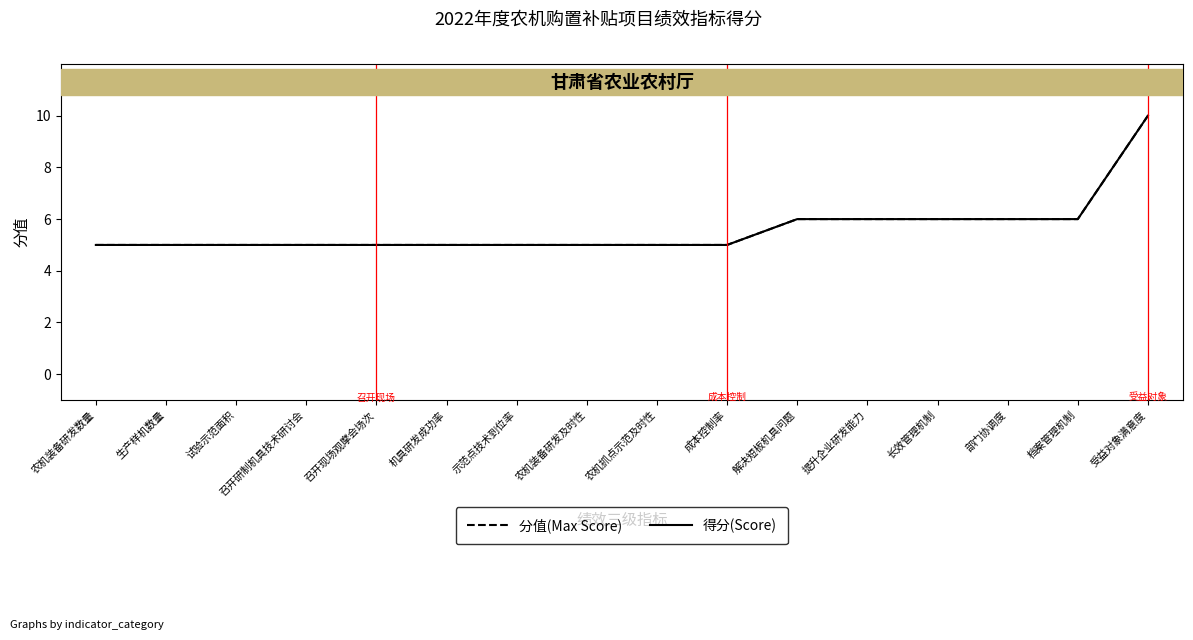

True or false: 得分(Score) has more than 0 interior local peaks.

False